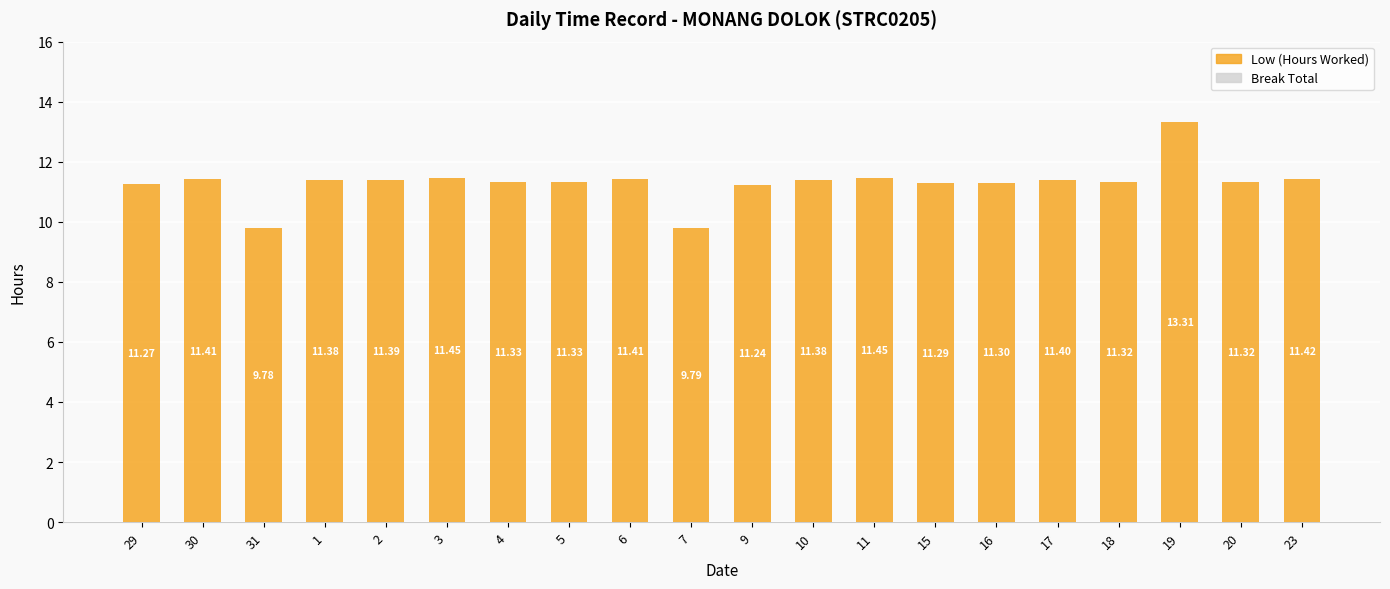

What is the difference between the maximum and minimum values?

3.5